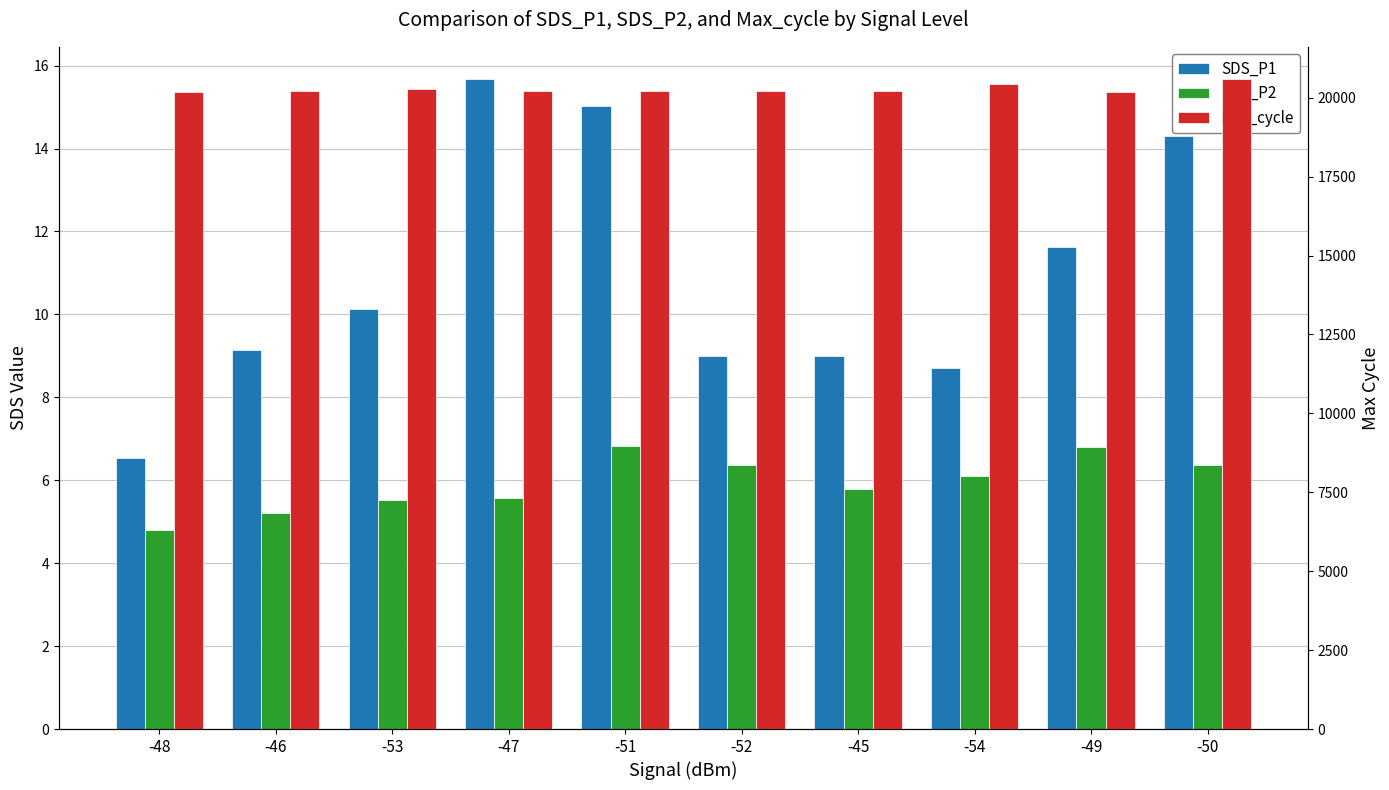

How many data points in SDS_P1 are above 10?

5